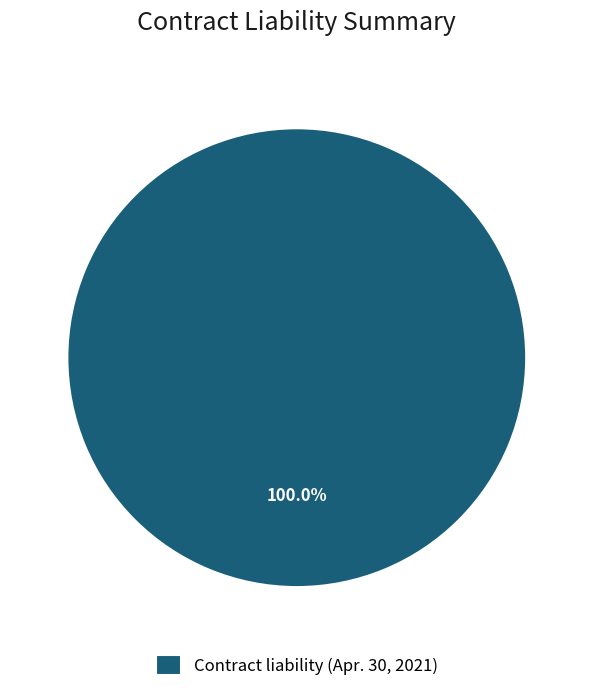

The Contract liability (Apr. 30, 2021) slice represents 100% of the pie. True or false?

True